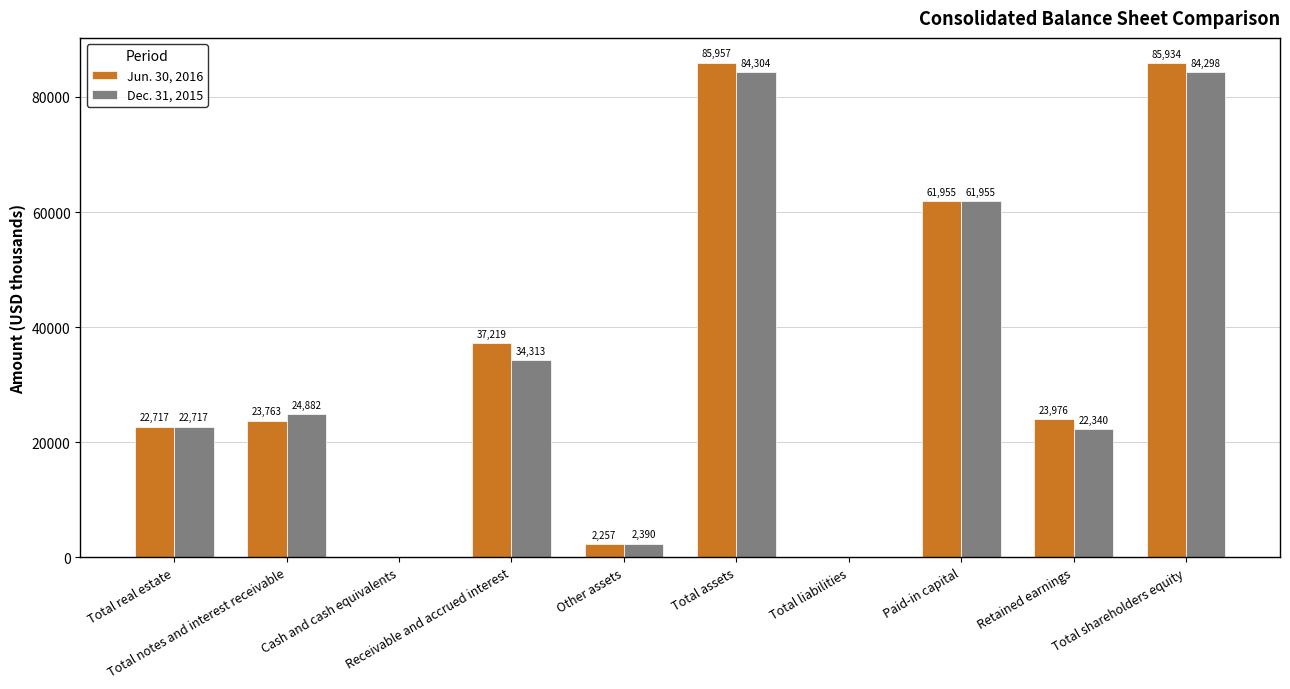

What is the difference between the Dec. 31, 2015 values at Retained earnings and Receivable and accrued interest?

11973